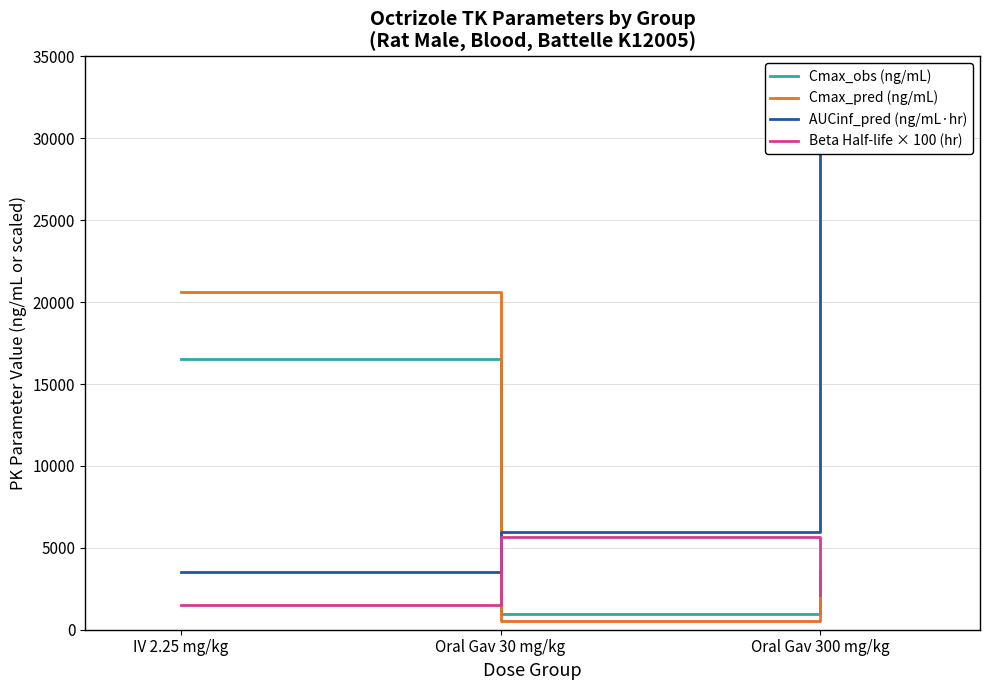

What position from the left is Oral Gav 300 mg/kg?

3